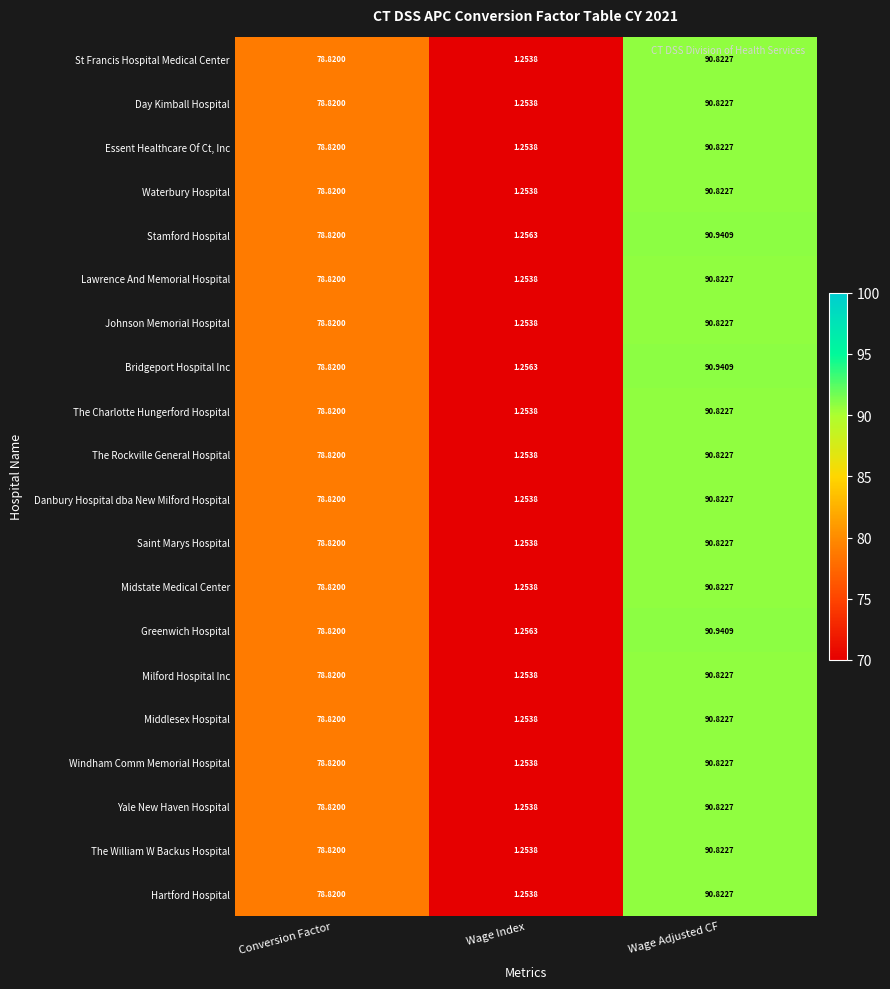

Where is Johnson Memorial Hospital nearest to the value 46?

Conversion Factor